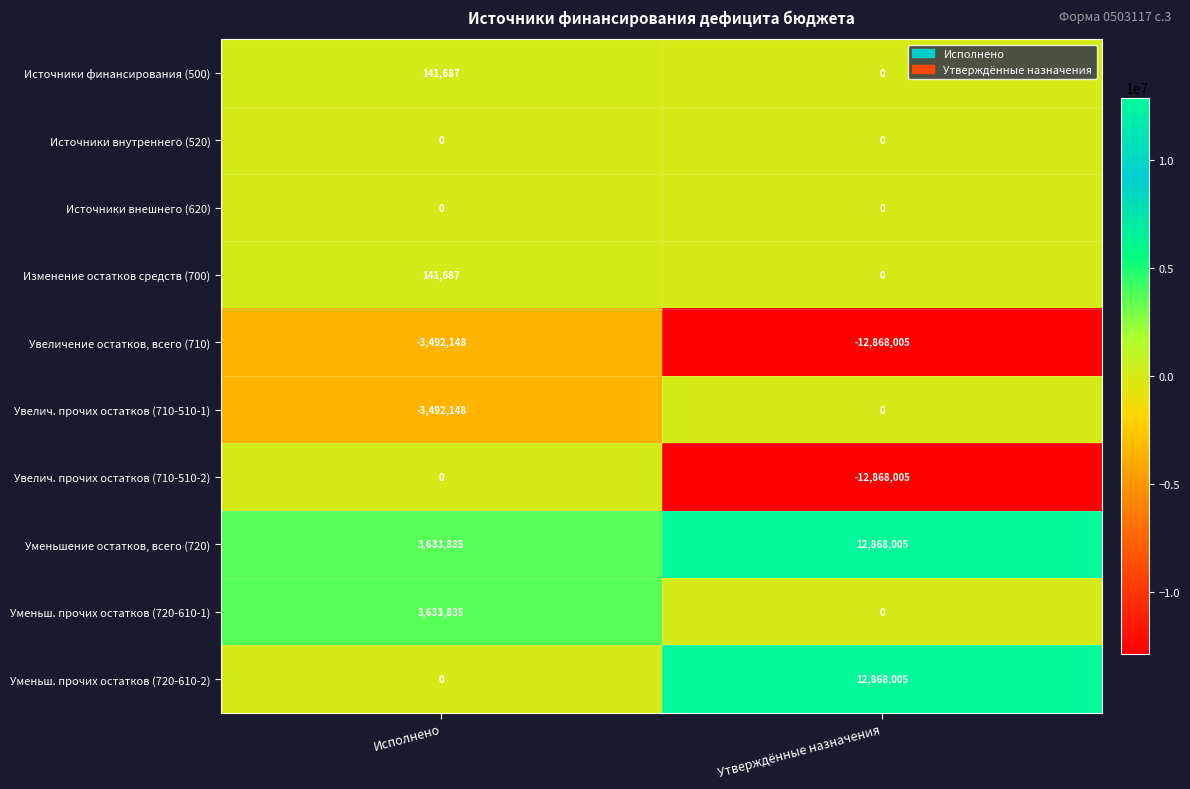

Is the value of Увелич. прочих остатков (710-510-1) at Исполнено greater than the value of Уменьшение остатков, всего (720) at Утверждённые назначения?

No